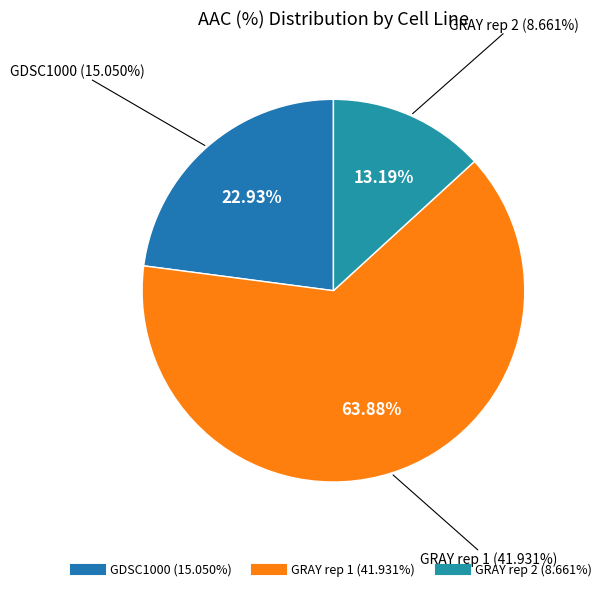

To the nearest percent, what is the difference between the GDSC1000 and GRAY rep 1 slice percentages?

41%